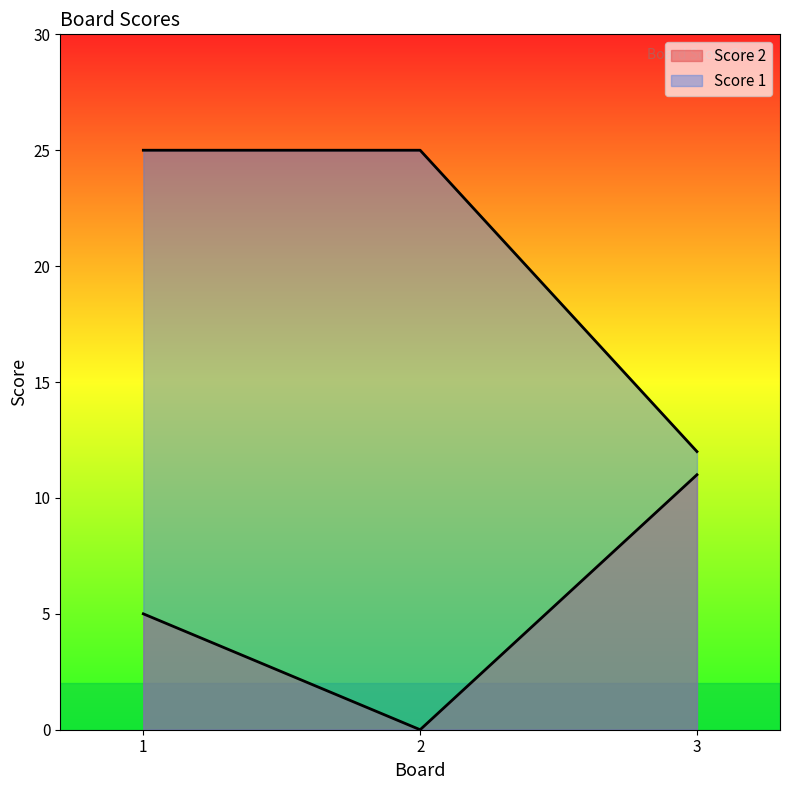

What is the average value of the Score 2 series?

5